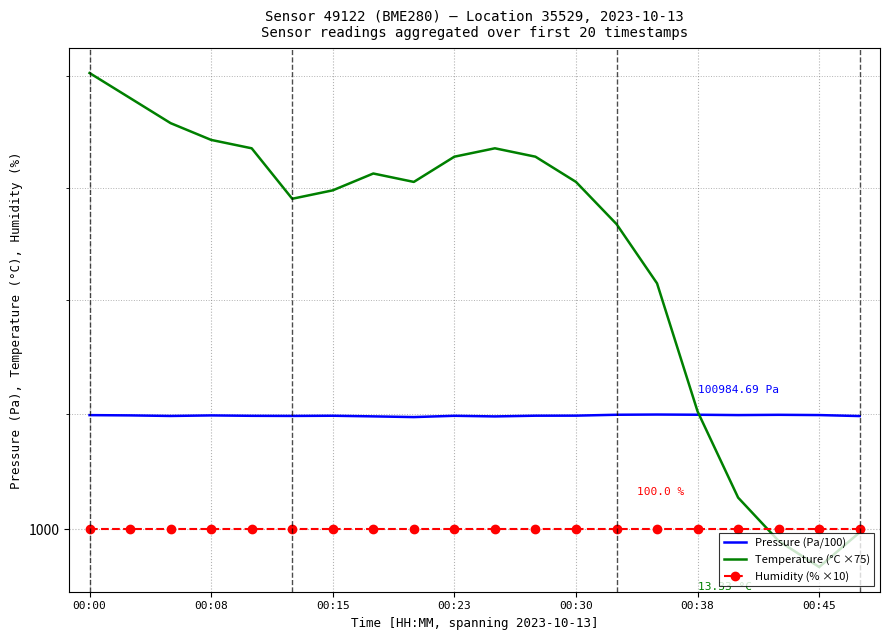

What is the greatest value displayed?

1040.2